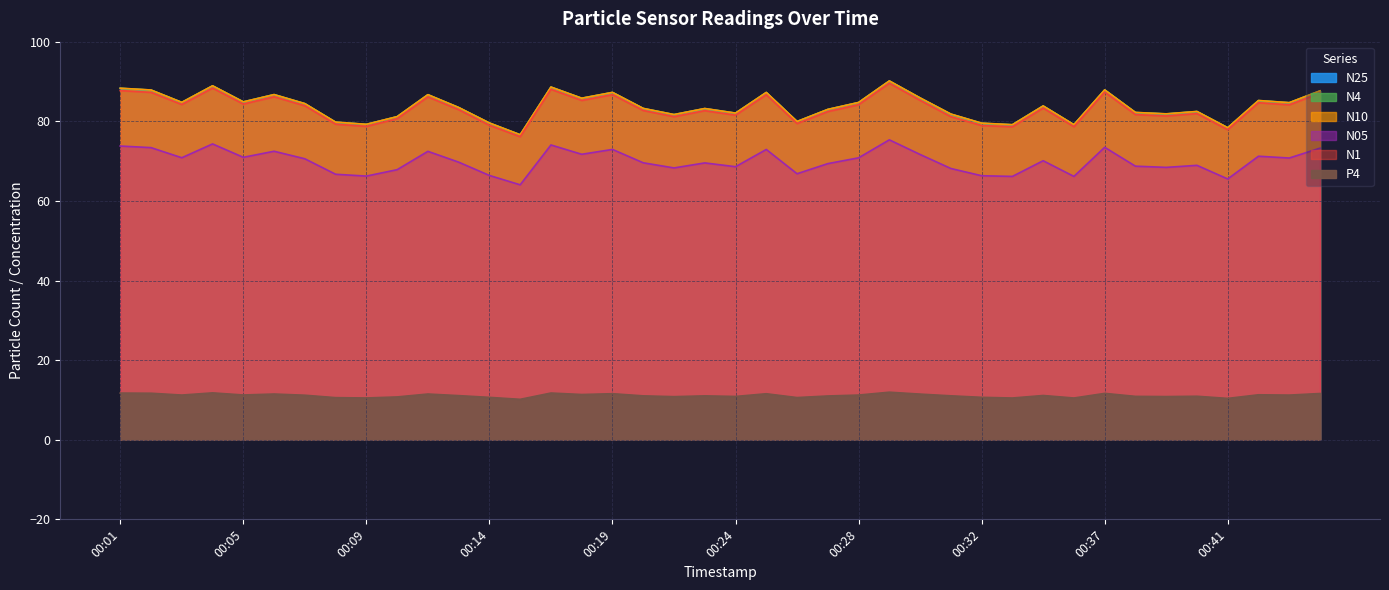

What is the smallest value displayed?

10.2